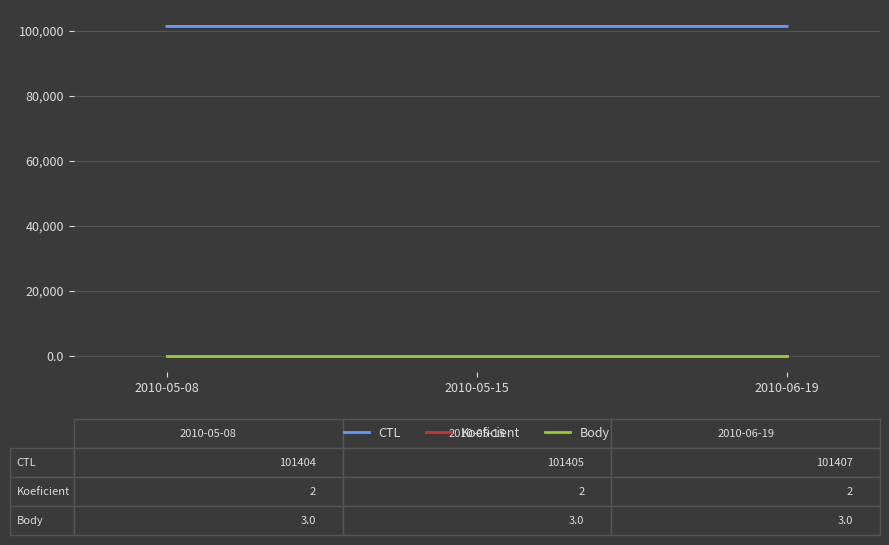

What is the maximum value shown in the chart?

101407